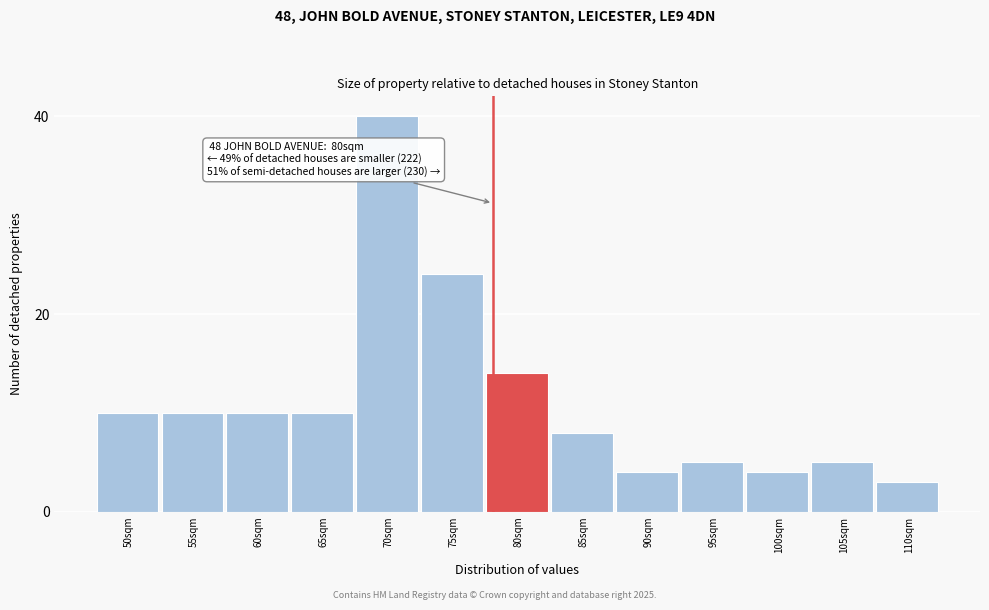

Reading left to right, extract all data points from this chart.

50sqm=10	55sqm=10	60sqm=10	65sqm=10	70sqm=40	75sqm=24	80sqm=14	85sqm=8	90sqm=4	95sqm=5	100sqm=4	105sqm=5	110sqm=3